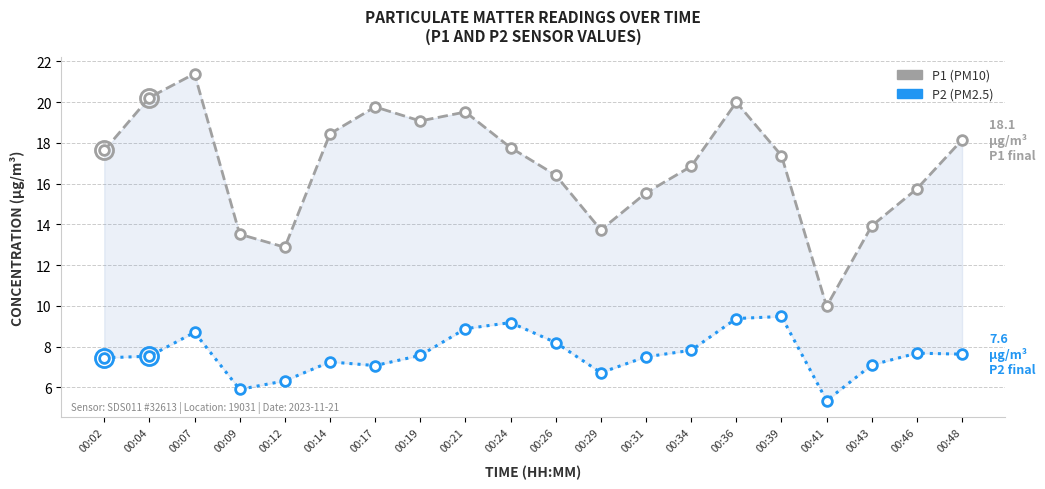

The value of P1 (PM10) at 00:36 is 20.0. True or false?

True